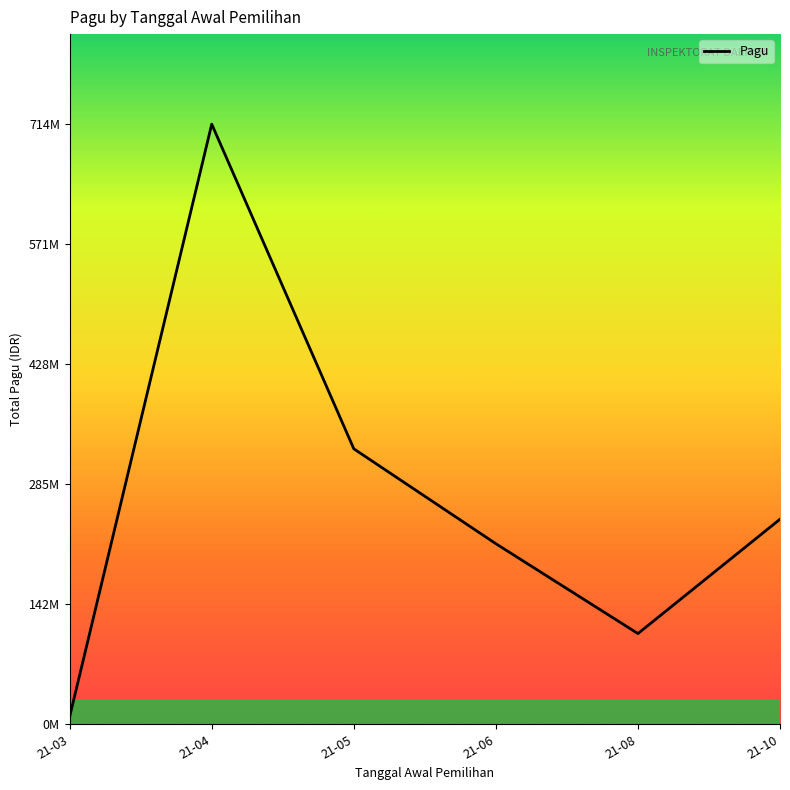

Is it true that the value at 21-03 is 9000000?

True